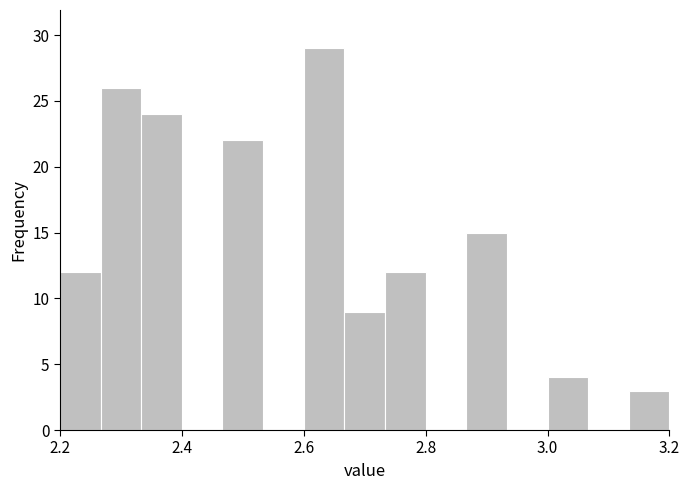

Read against the x-axis, roughly where is the centre of the tallest bar?

2.64